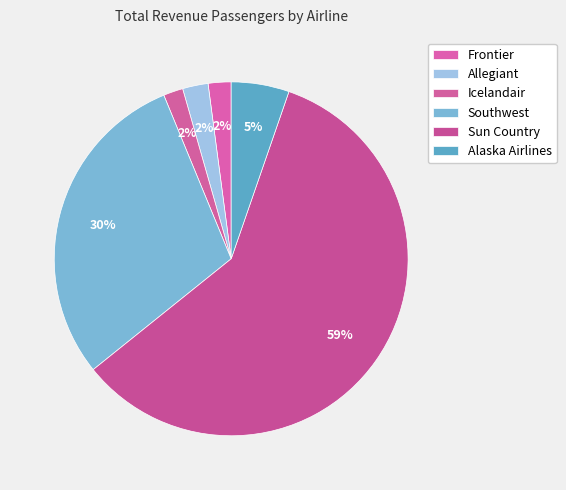

What is the majority slice?

Sun Country